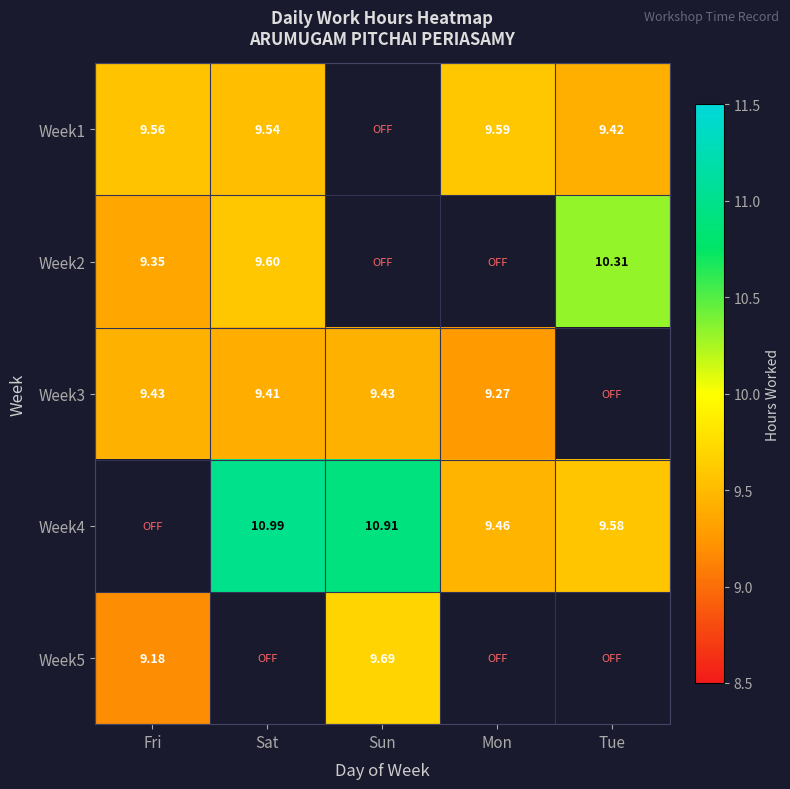

True or false: Week2 has a value of 2.3 at Sat.

False